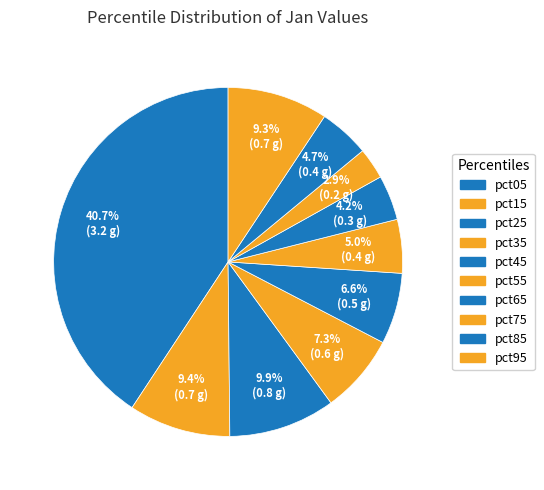

To the nearest percent, what is the difference between the pct75 and pct05 slice percentages?

38%